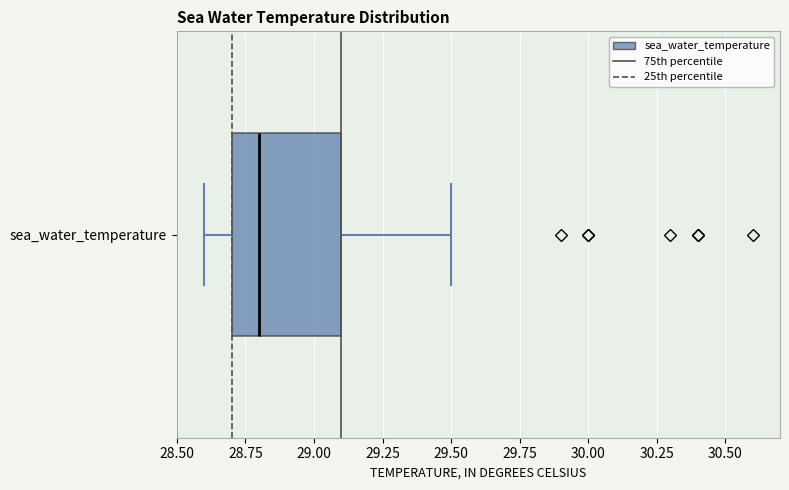

Transcribe this box plot: give where the median line is, the range the box spans, and where the two whiskers end, as read against the x-axis. The values are not printed on the chart, so give them approximately, as read against the axis.

median 28.8, box 28.7 to 29.1, whiskers 28.6 to 29.5